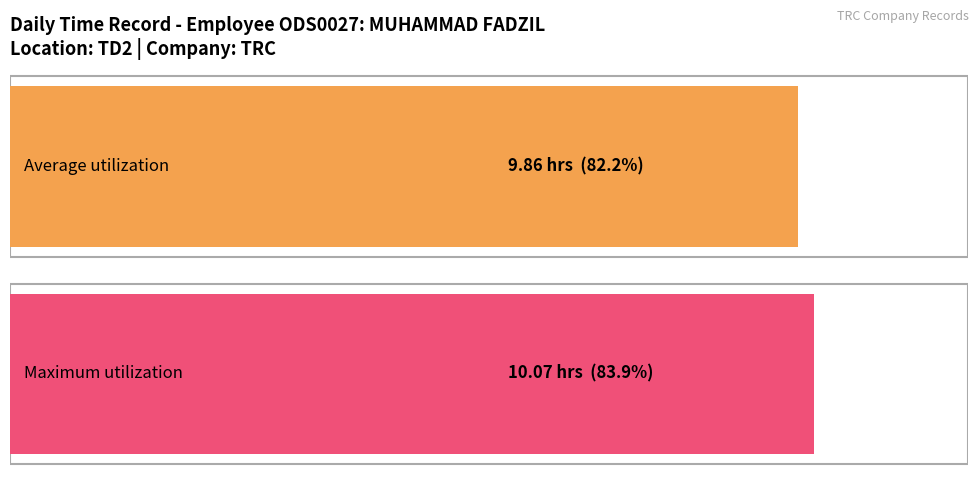

Does the chart contain any negative values?

No